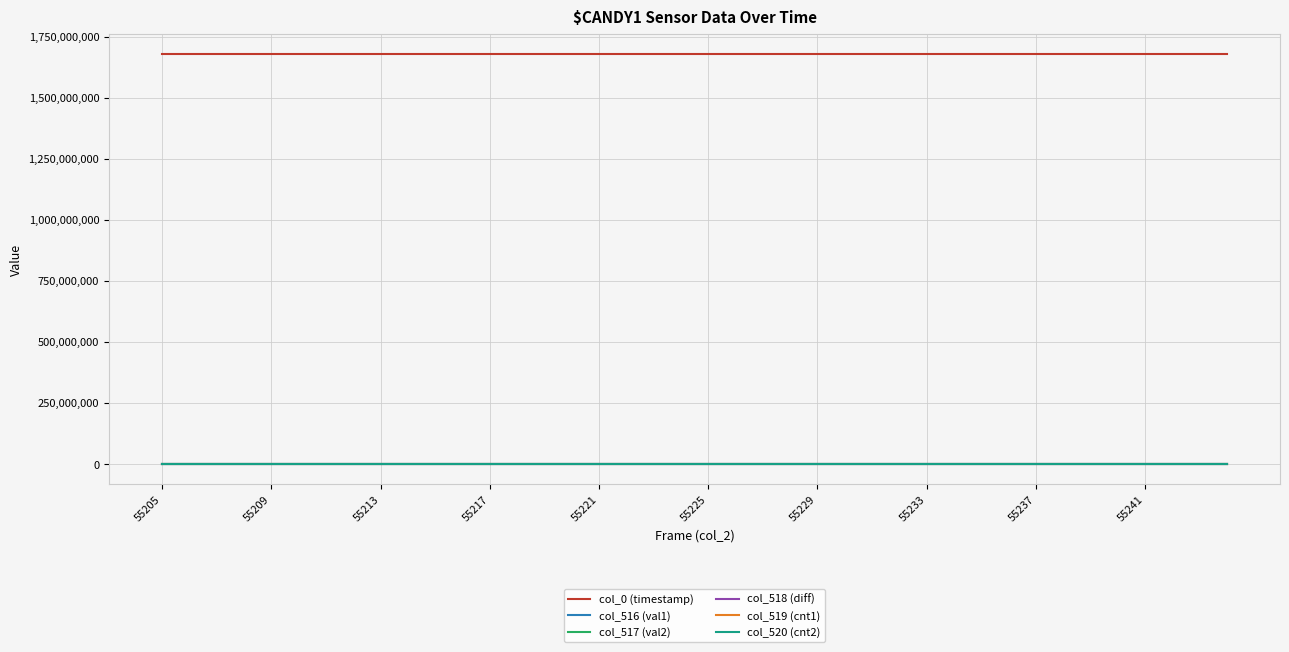

Which series has the largest total across all categories?

col_0 (timestamp)